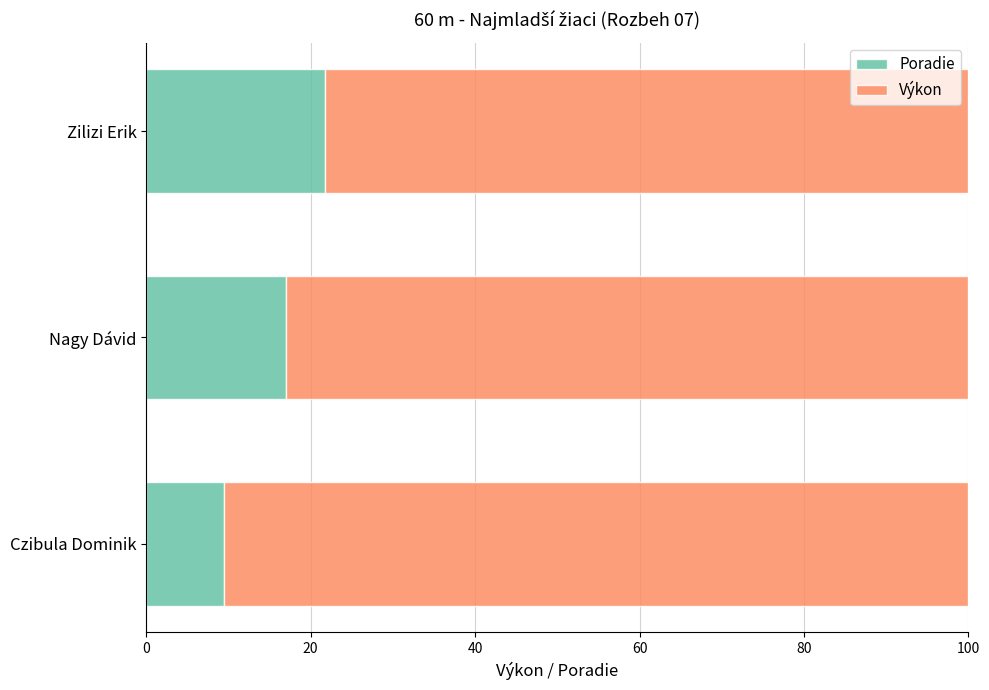

What is the total value across all series at Zilizi Erik?

100.0